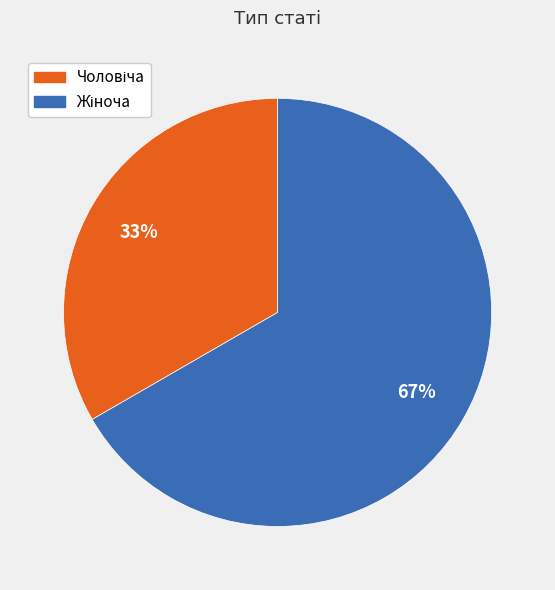

Is there any slice that represents more than half of the pie?

Yes